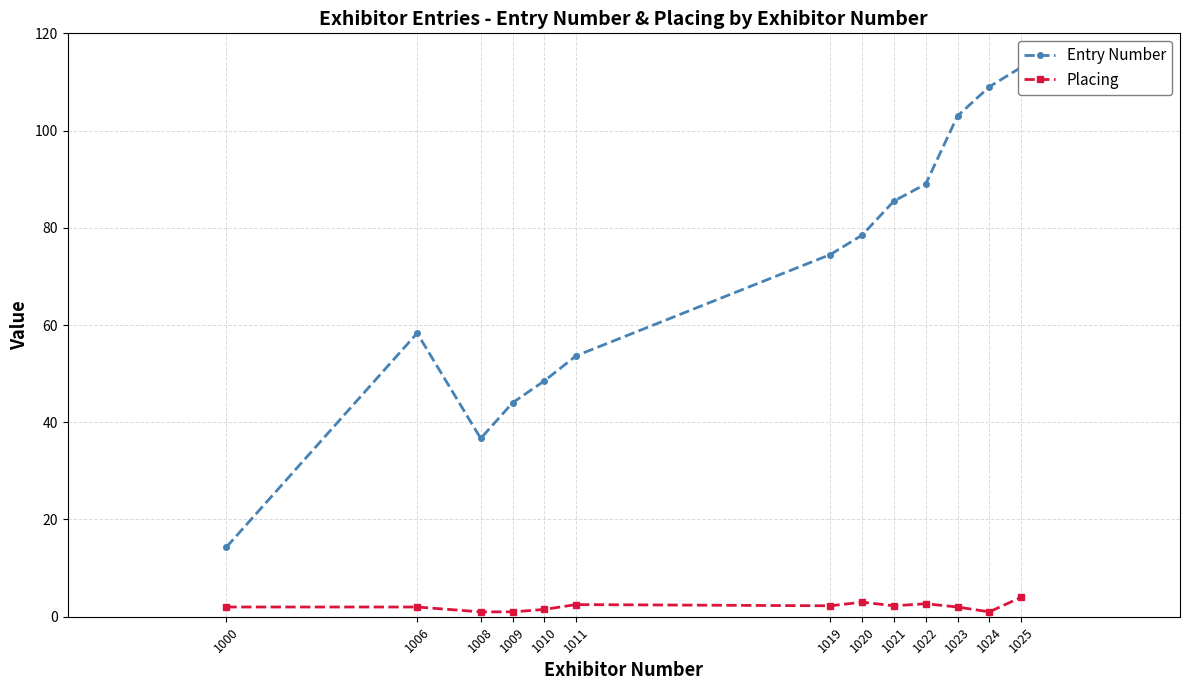

The Entry Number series shows 109.0 at 1024. True or false?

True